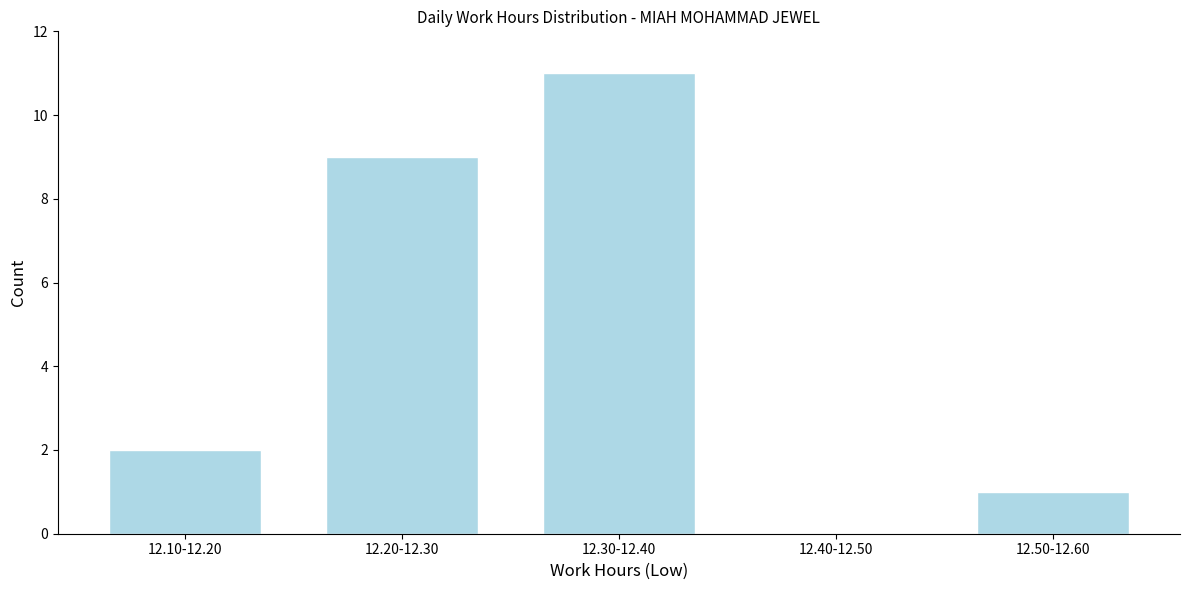

Reading left to right, extract all data points from this chart.

12.10-12.20=2	12.20-12.30=9	12.30-12.40=11	12.40-12.50=0	12.50-12.60=1